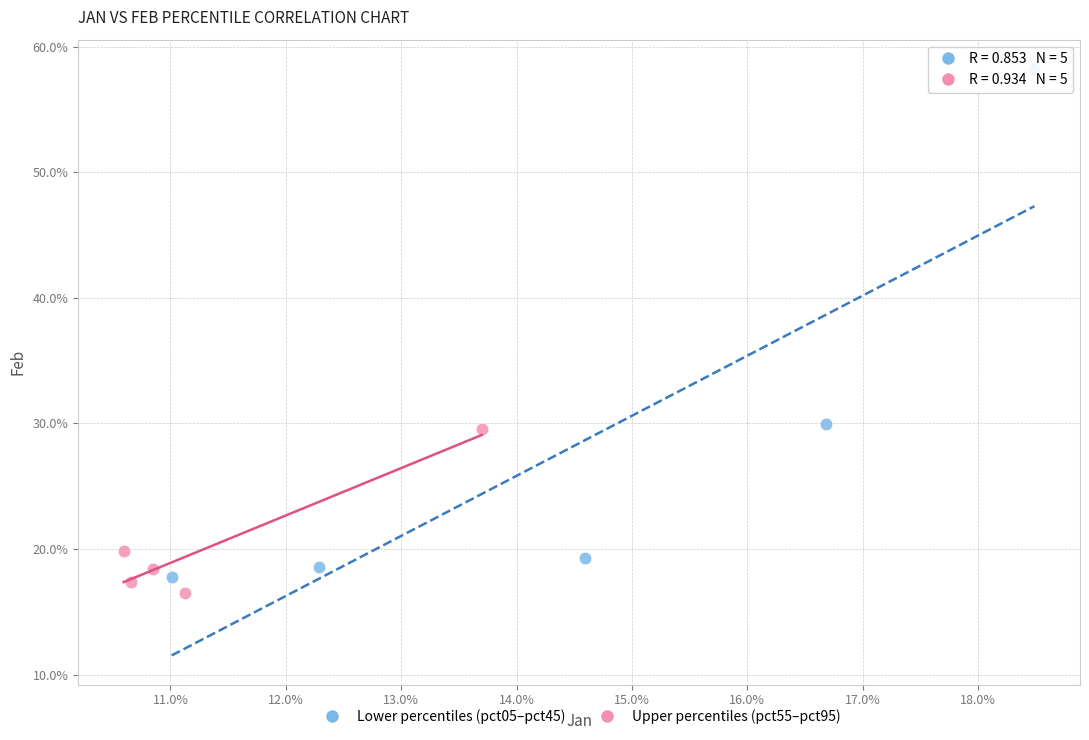

Which series contains the highest Y value?

Lower percentiles (pct05–pct45)